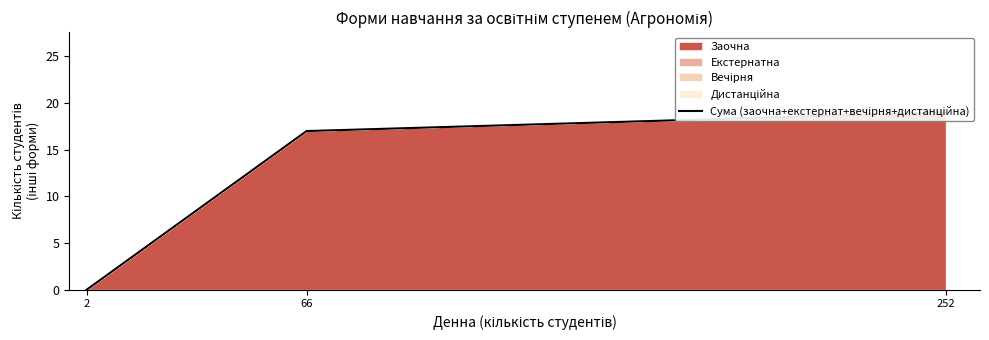

The value at 252 is 10. True or false?

False